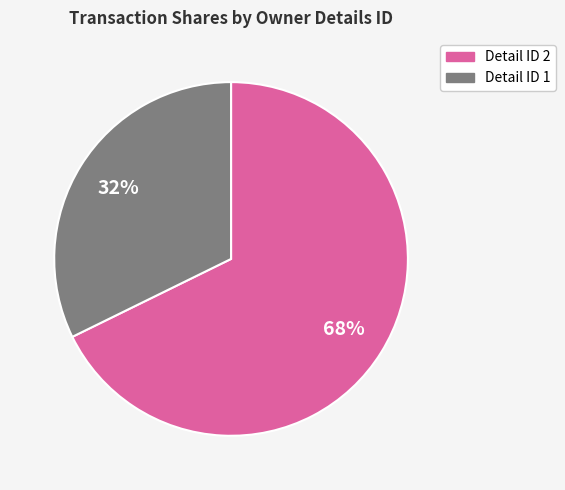

Count the number of slices in the pie.

2